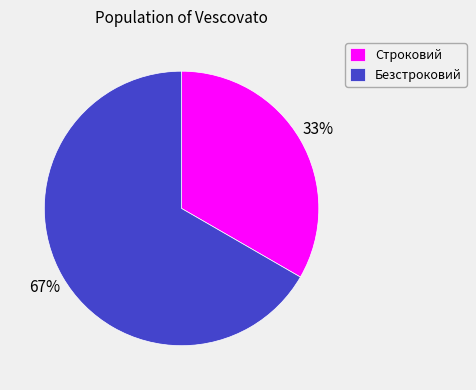

Which slice is the largest?

Безстроковий